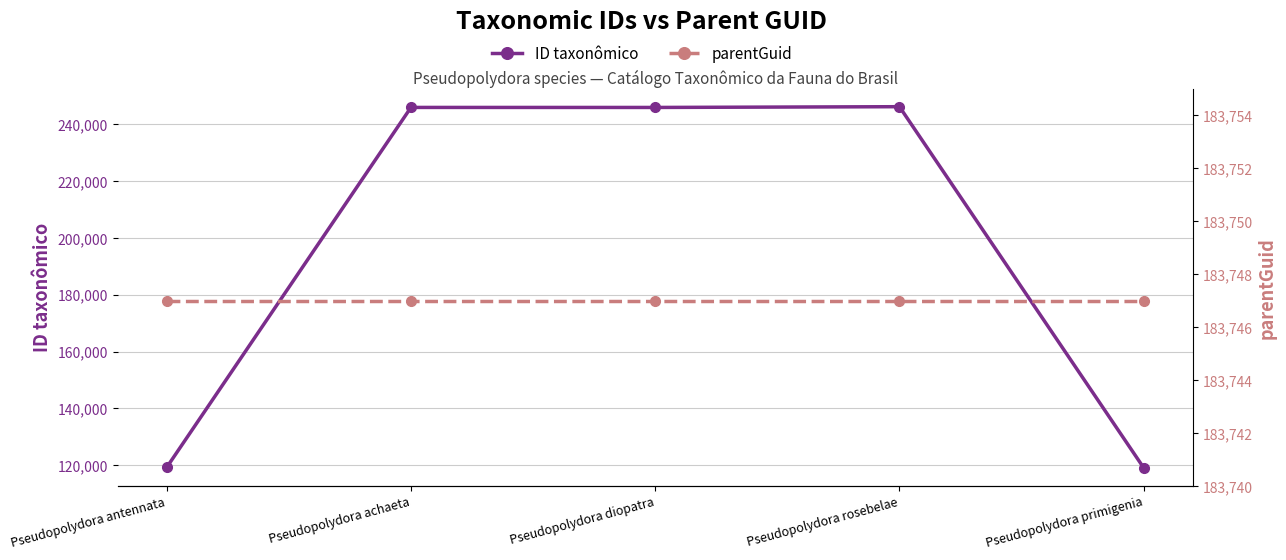

List the labels in order of parentGuid value, largest first.

Pseudopolydora antennata, Pseudopolydora achaeta, Pseudopolydora diopatra, Pseudopolydora rosebelae, Pseudopolydora primigenia